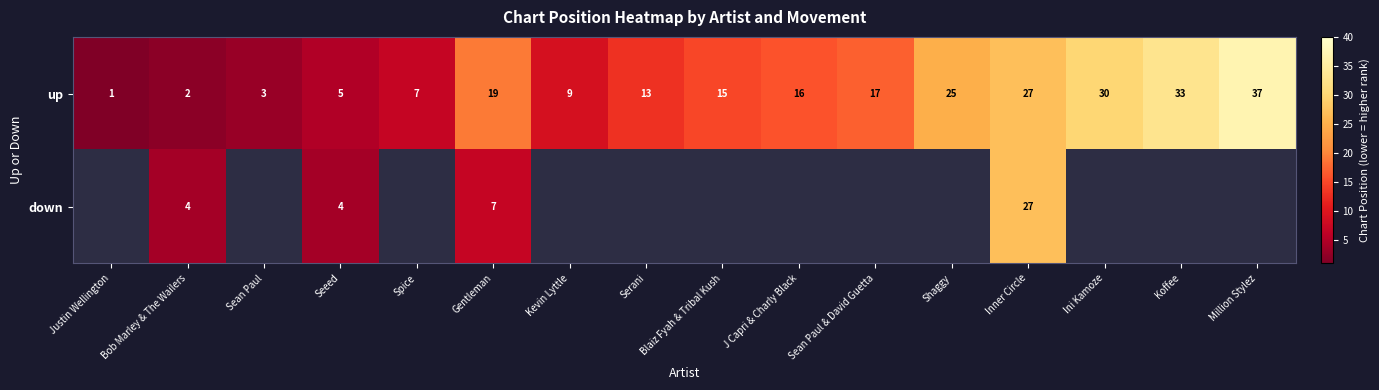

At which category does the chart reach its minimum across all series?

Justin Wellington